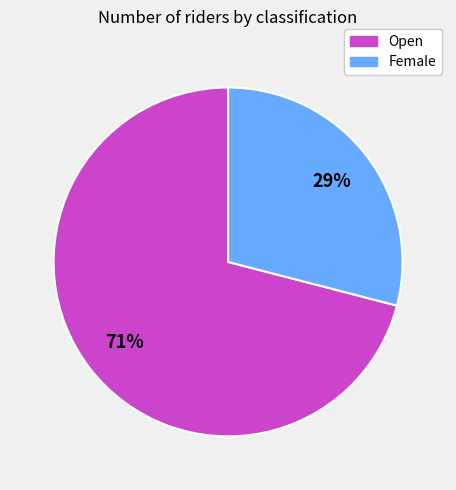

Which slice represents more than half of the pie?

Open